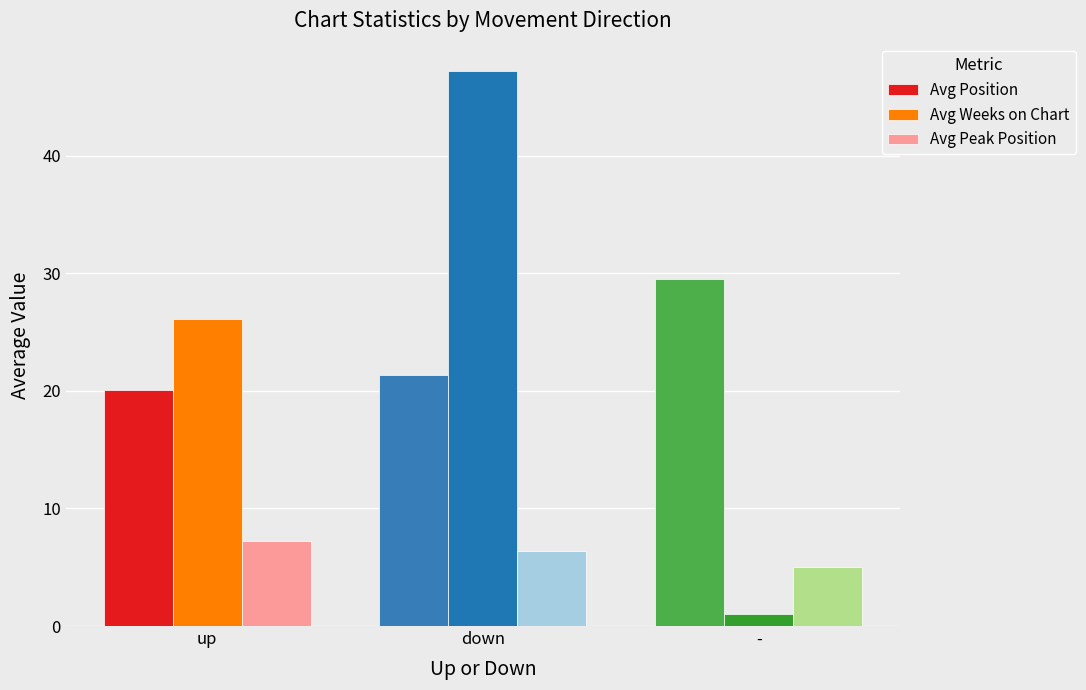

What position from the right is down?

2